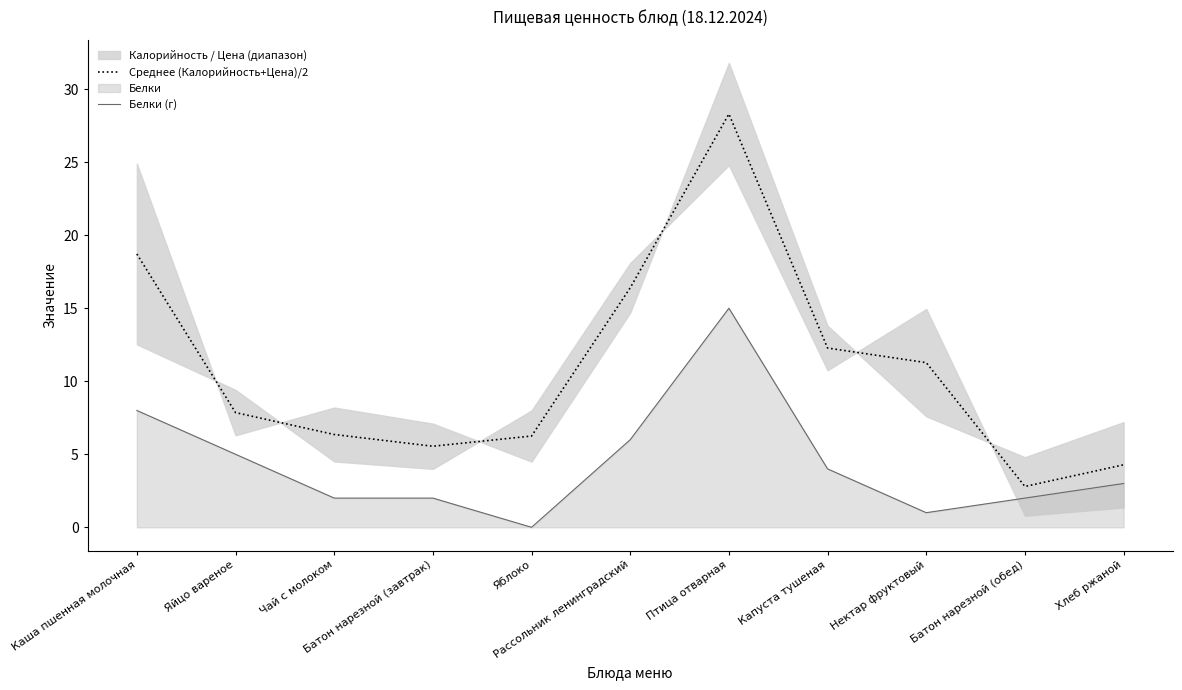

What is the sum of all Белки (г) values?

48.0